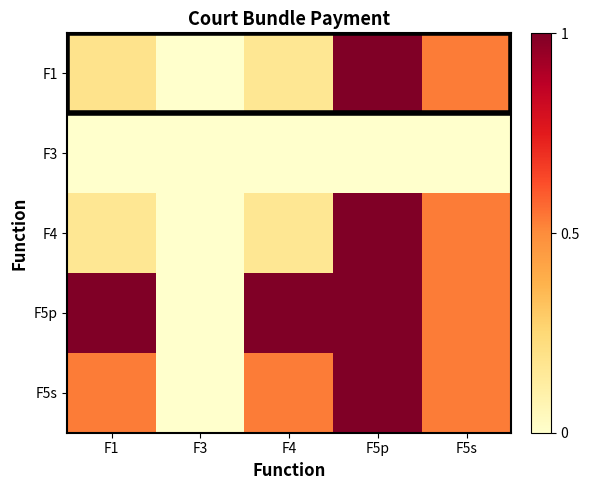

Reading left to right, what are all the values shown in this chart?

F1: F1=0.2	F3=0.0	F4=0.2	F5p=1.0	F5s=0.5
F3: F1=0.0	F3=0.0	F4=0.0	F5p=0.0	F5s=0.0
F4: F1=0.2	F3=0.0	F4=0.2	F5p=1.0	F5s=0.5
F5p: F1=1.0	F3=0.0	F4=1.0	F5p=1.0	F5s=0.5
F5s: F1=0.5	F3=0.0	F4=0.5	F5p=1.0	F5s=0.5